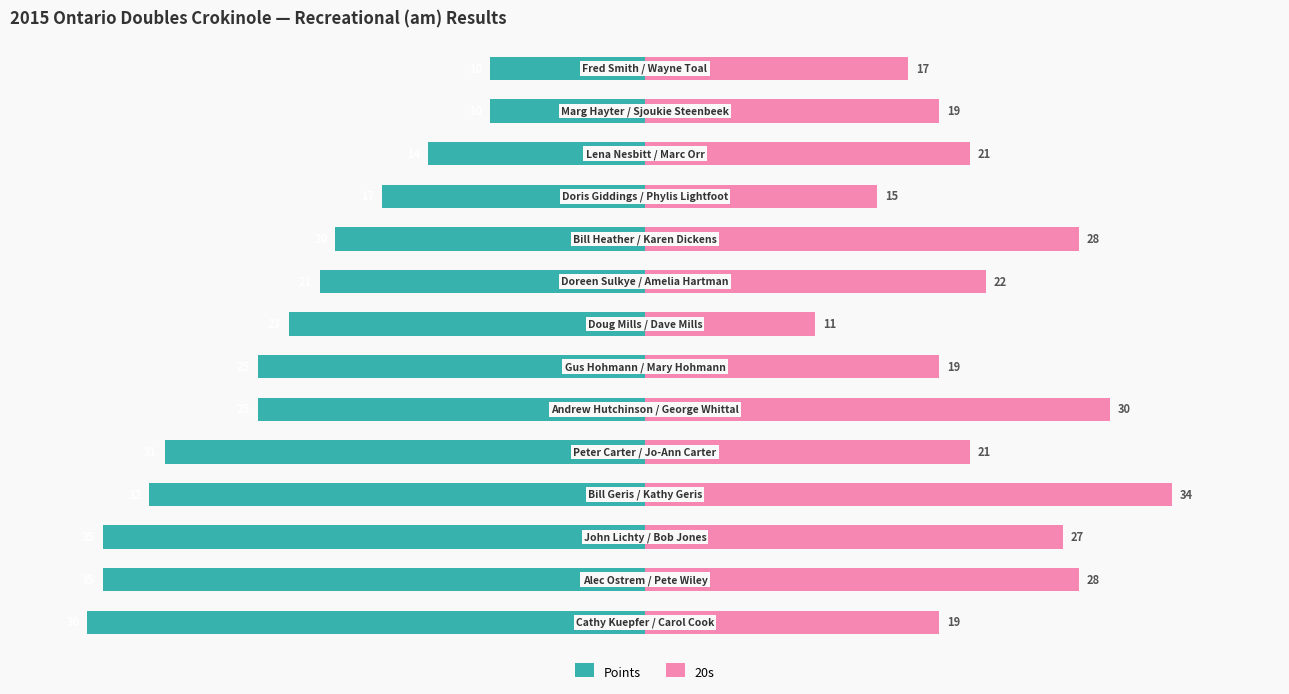

What is the difference between the maximum and minimum values in the 20s series?

23